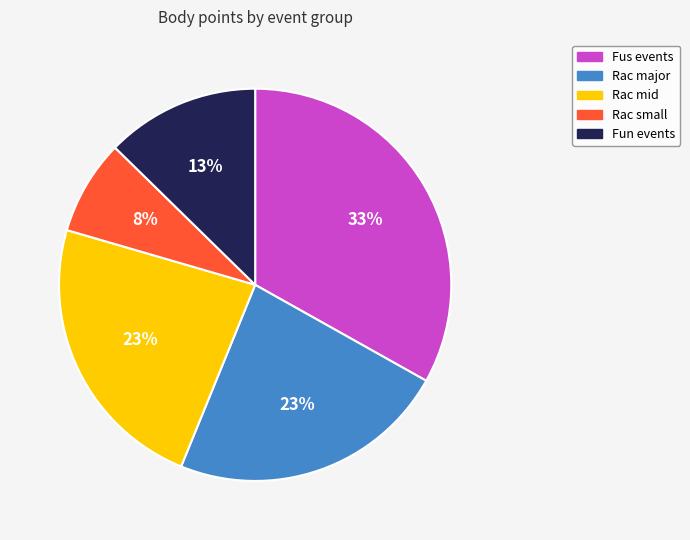

Approximately how many times larger is the value at Rac major compared to Rac mid?

1.0